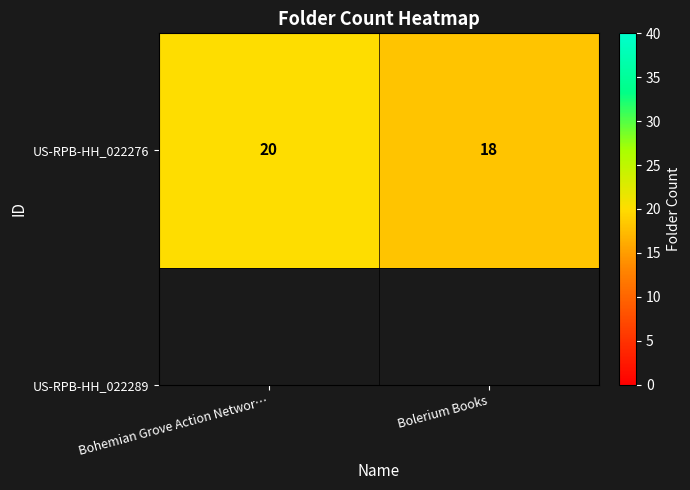

List the labels in order of value, largest first.

Bohemian Grove Action Networ…, Bolerium Books